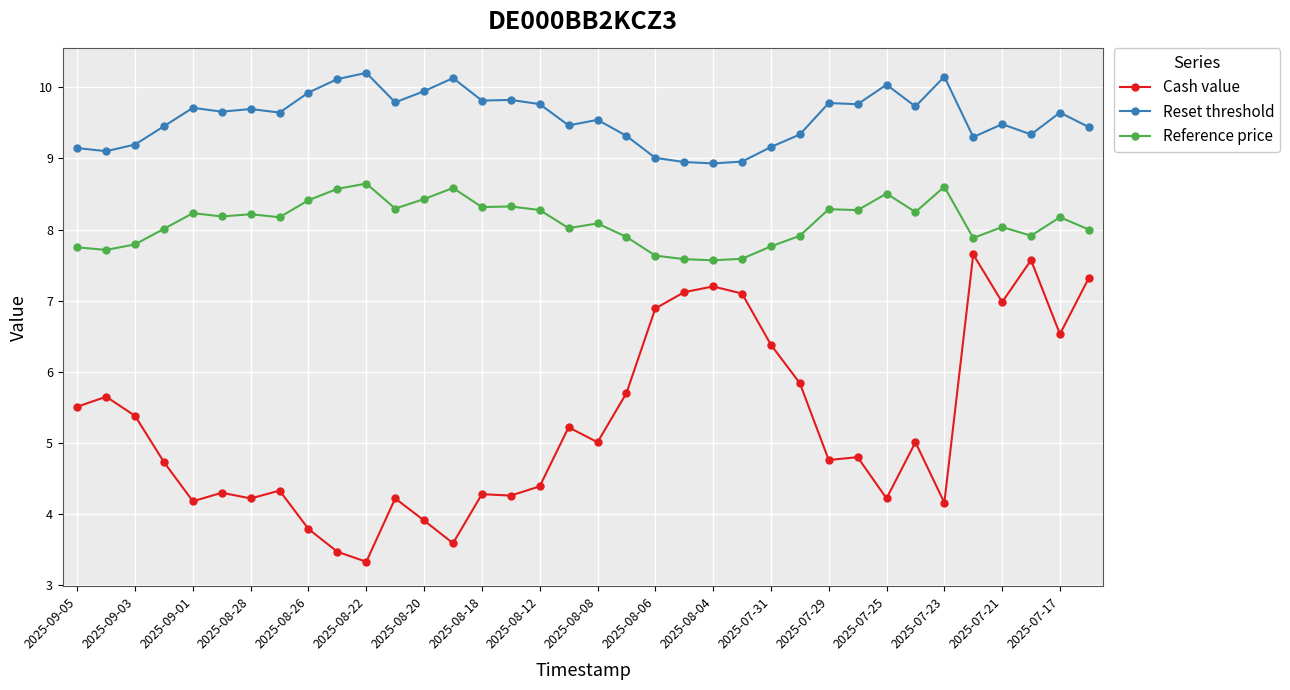

What is the smallest value displayed?

3.3